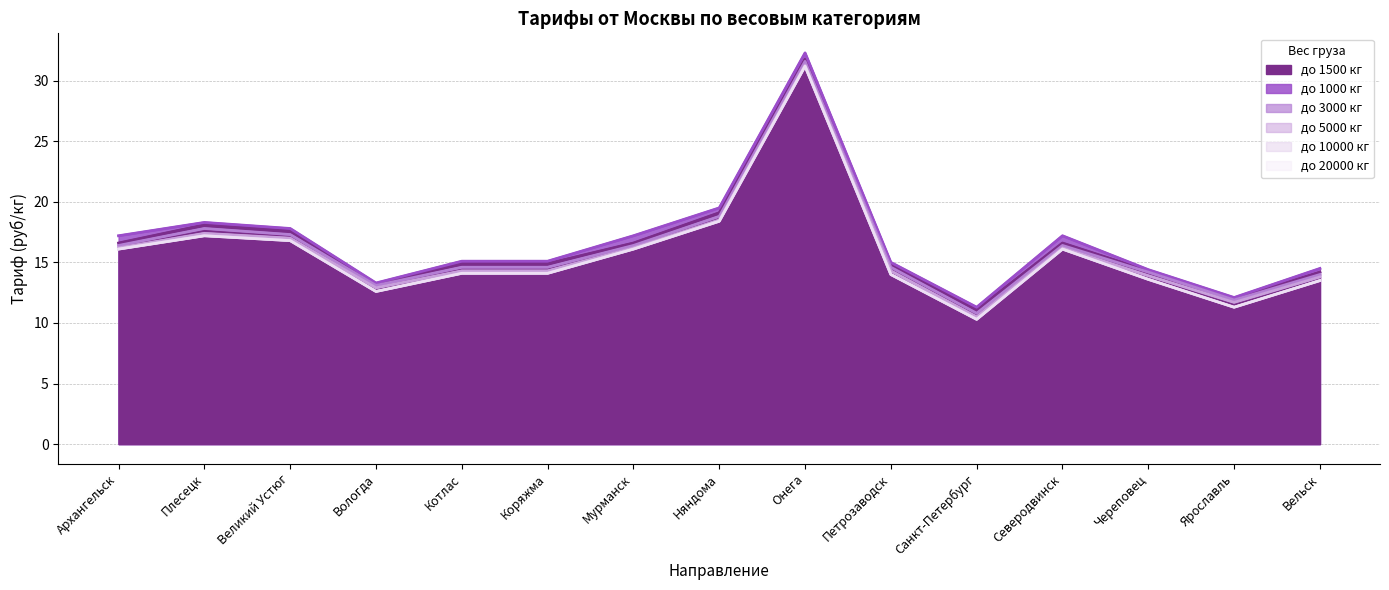

True or false: до 20000 кг and до 1500 кг intersect in this chart.

False